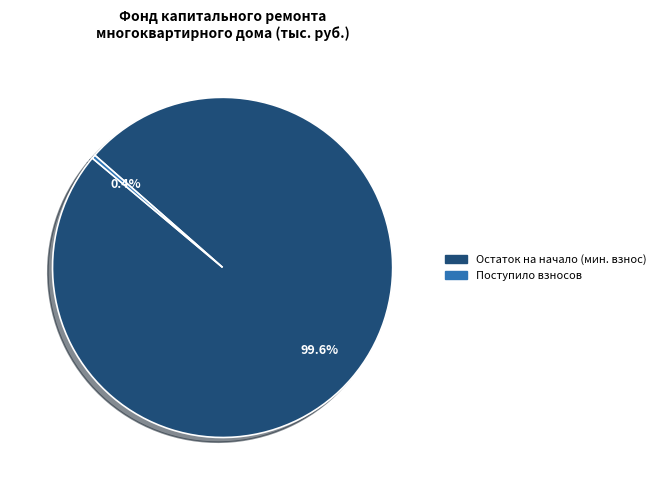

Rank the categories by value from highest to lowest.

Остаток на начало (мин. взнос), Поступило взносов